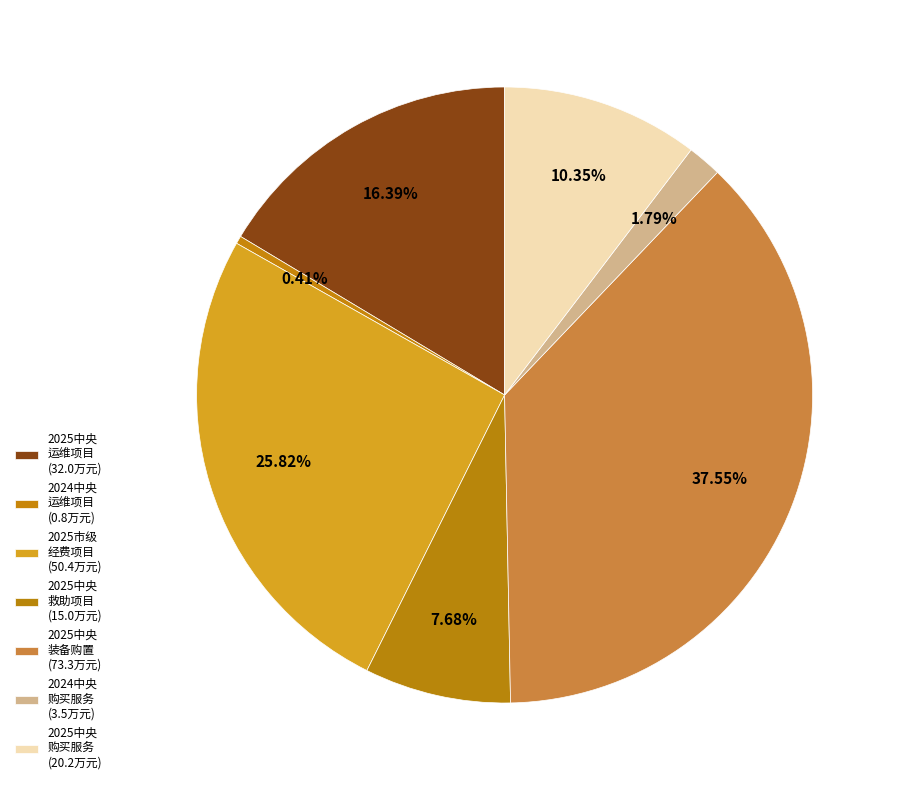

Count the number of slices in the pie.

7